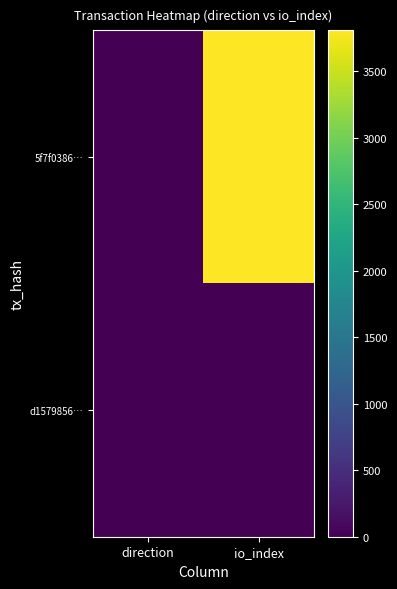

Reading right to left, list all the values displayed in this chart.

5f7f0386…: io_index=3808	direction=-1
d1579856…: io_index=0	direction=1